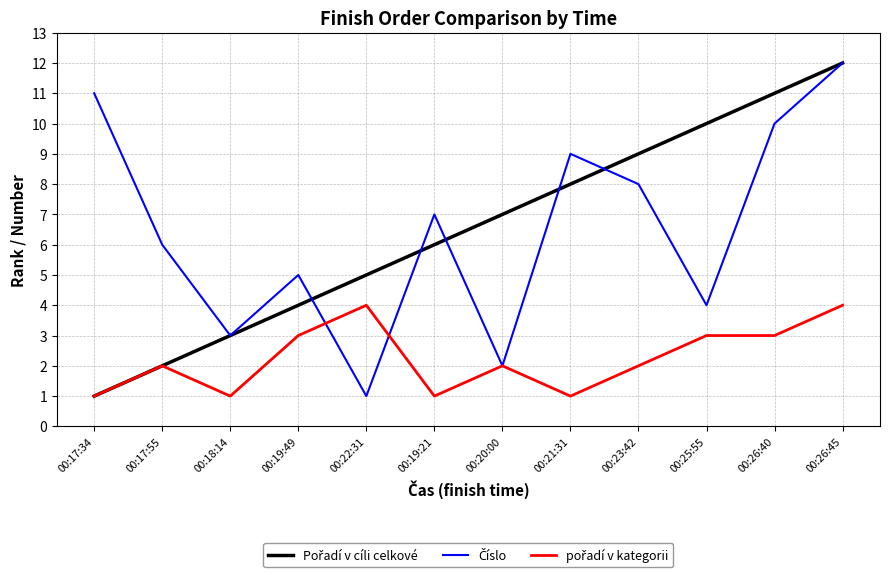

What position from the left is 00:17:34?

1